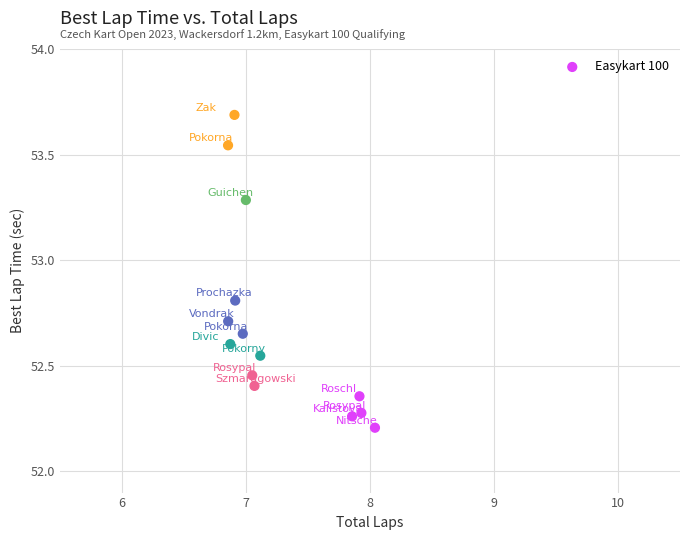

What is the range of X values (max minus min)?

1.2